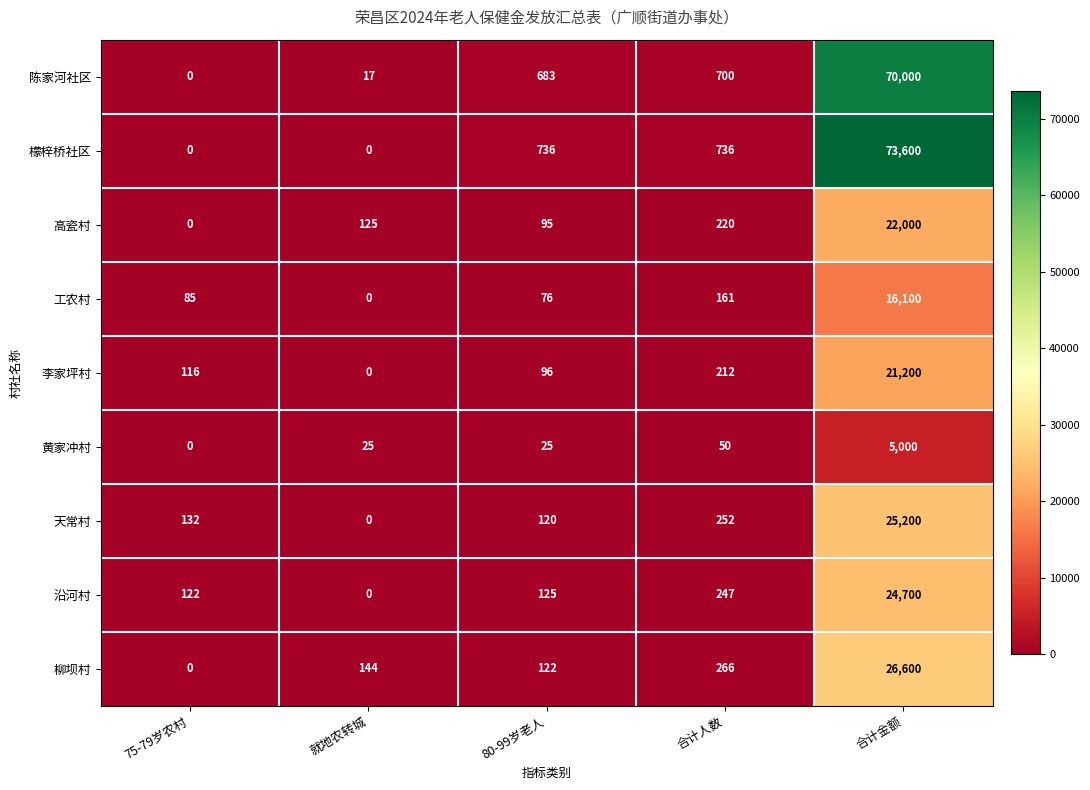

How many positive values does the 李家坪村 series have?

4